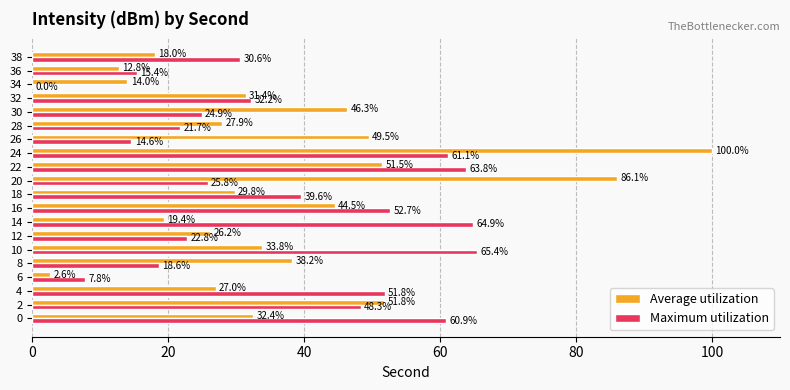

Which label corresponds to the largest value in the chart?

24